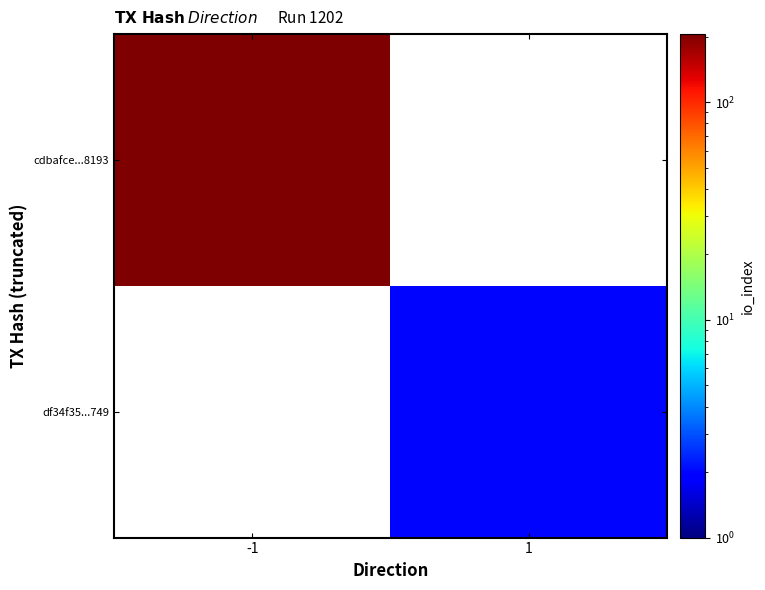

Which series has the largest range (max minus min)?

cdbafce...8193